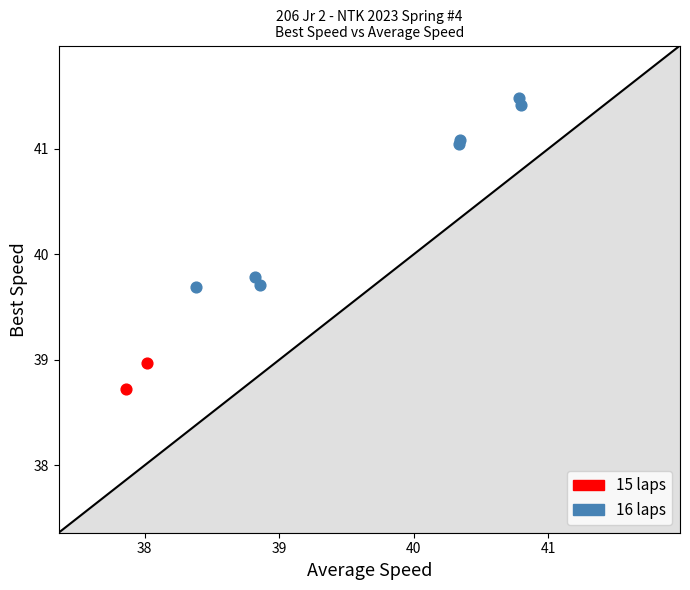

Which series contains the lowest Y value?

15 laps